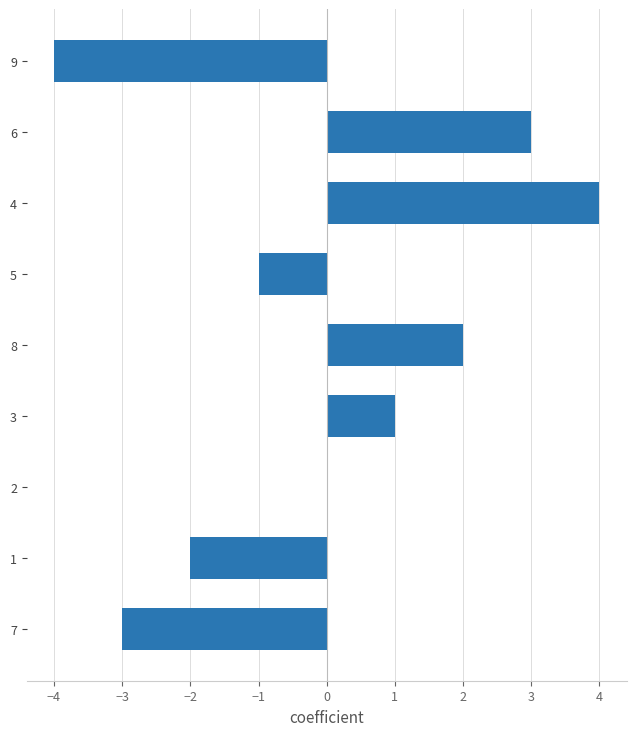

What is the approximate value at 7?

-3